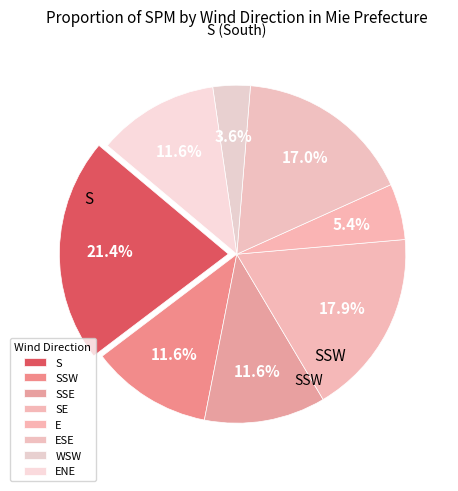

To the nearest percent, what is the difference between the largest and smallest slice percentages?

18%